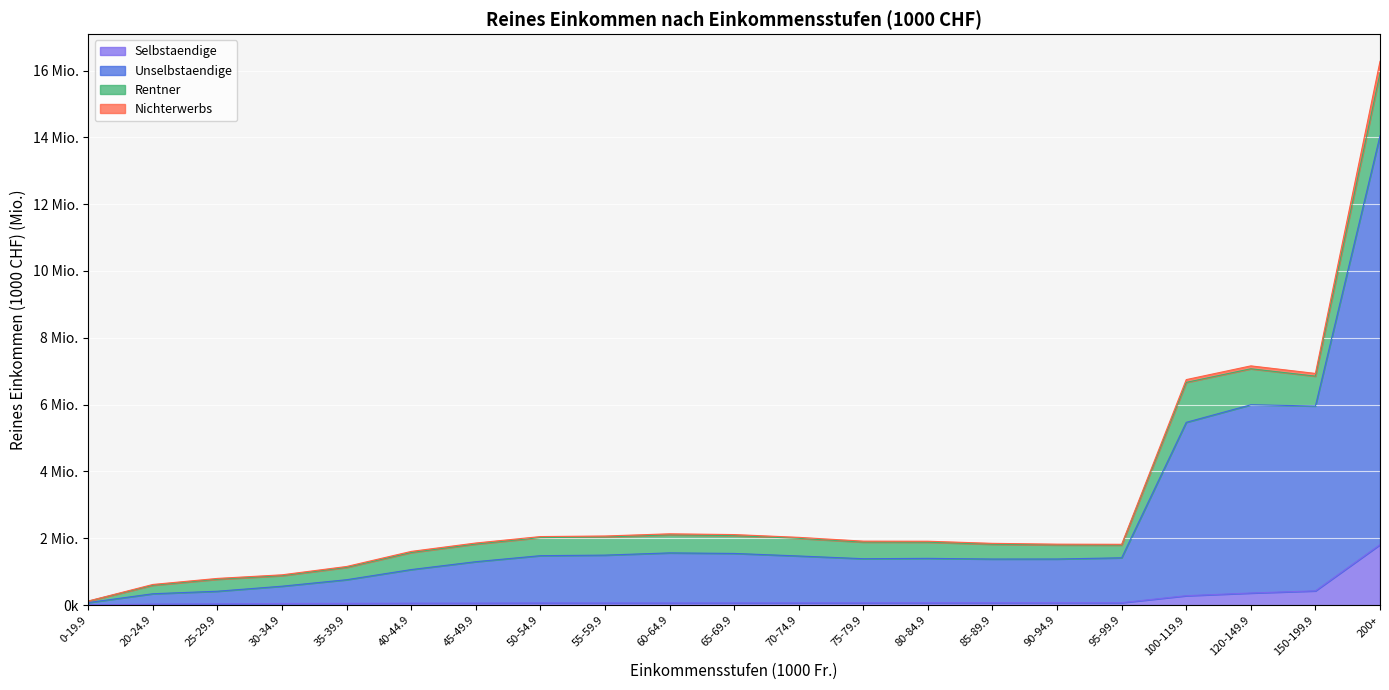

True or false: Selbstaendige and Unselbstaendige cross at least once.

False